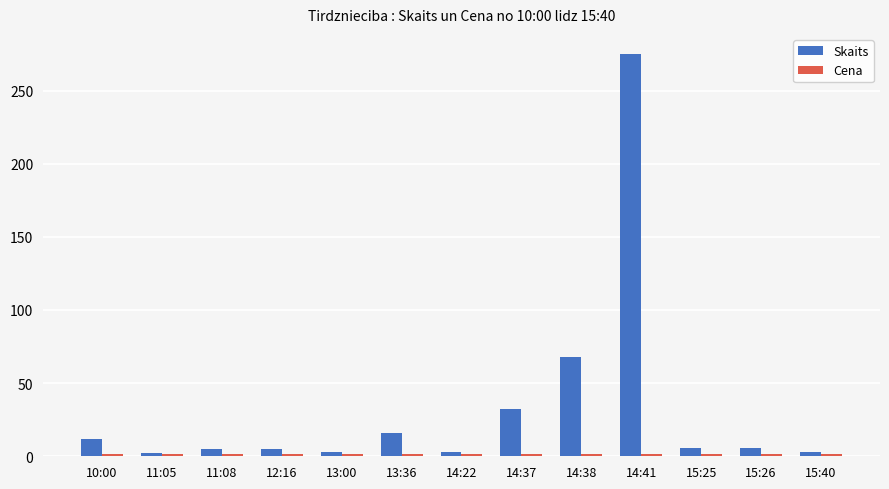

Which series changed the most between 13:36 and 14:37?

Skaits